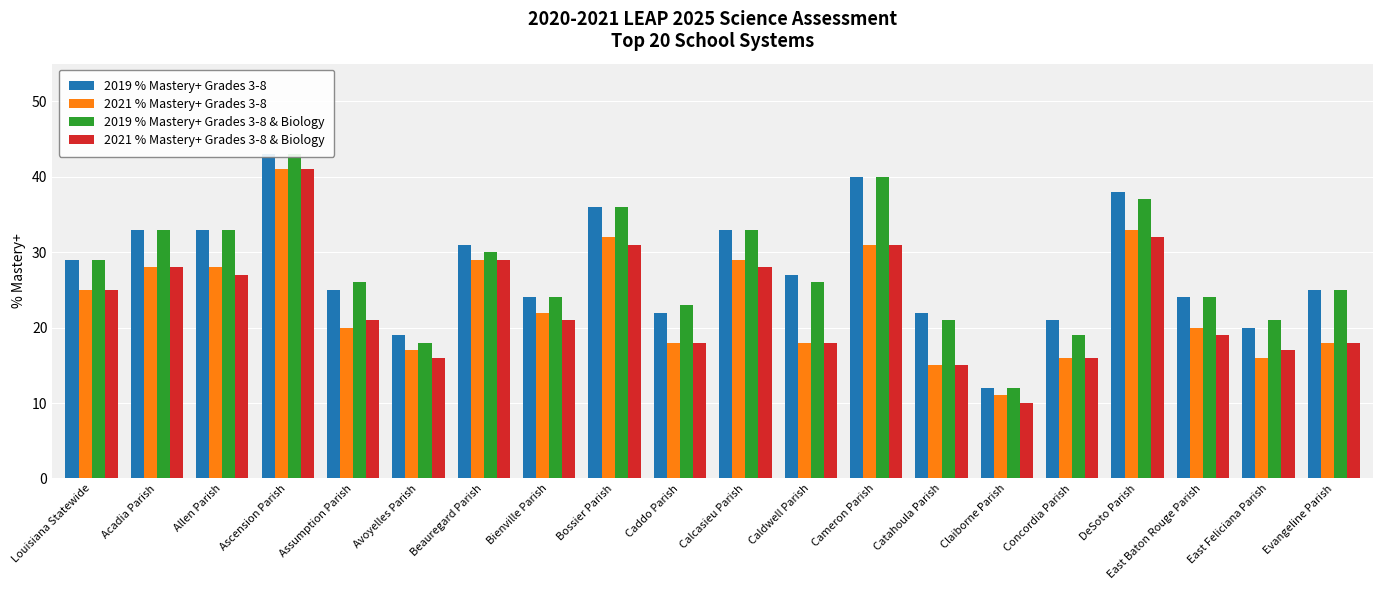

Between Beauregard Parish and Evangeline Parish, which series saw the biggest shift?

2021 % Mastery+ Grades 3-8